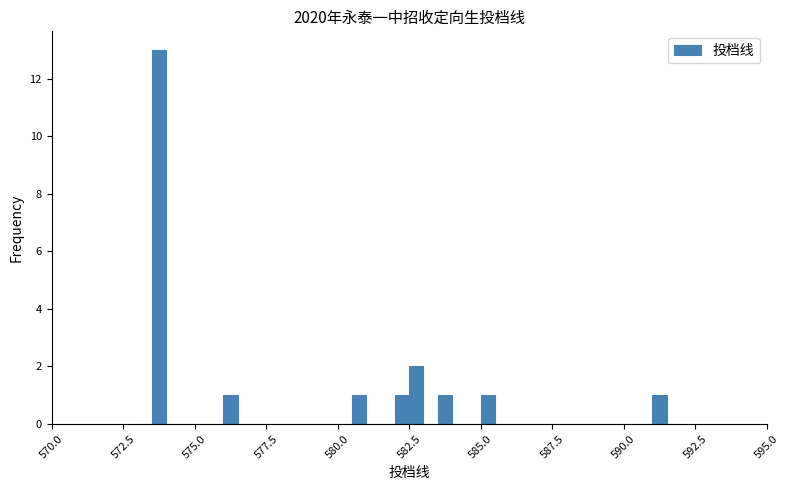

Around what value on the x-axis is the tallest bar? Give the approximate position of its centre, as read against the axis.

574.0